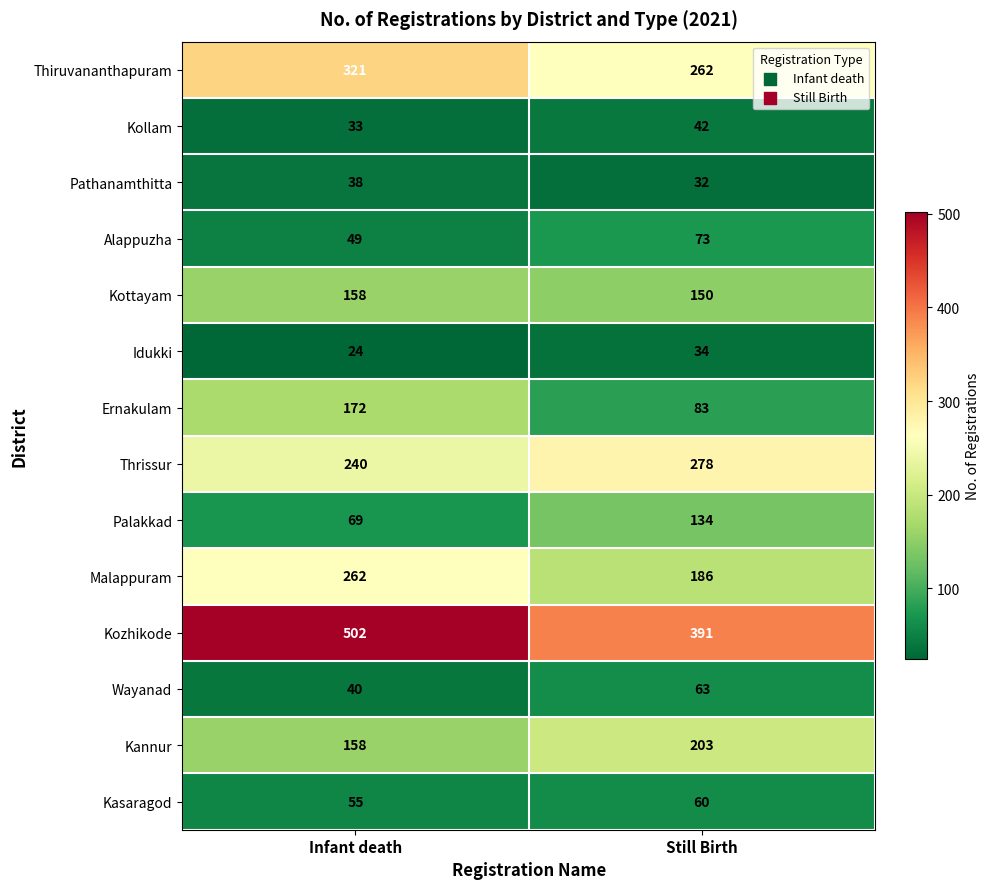

What is the total value across all series at Still Birth?

1991